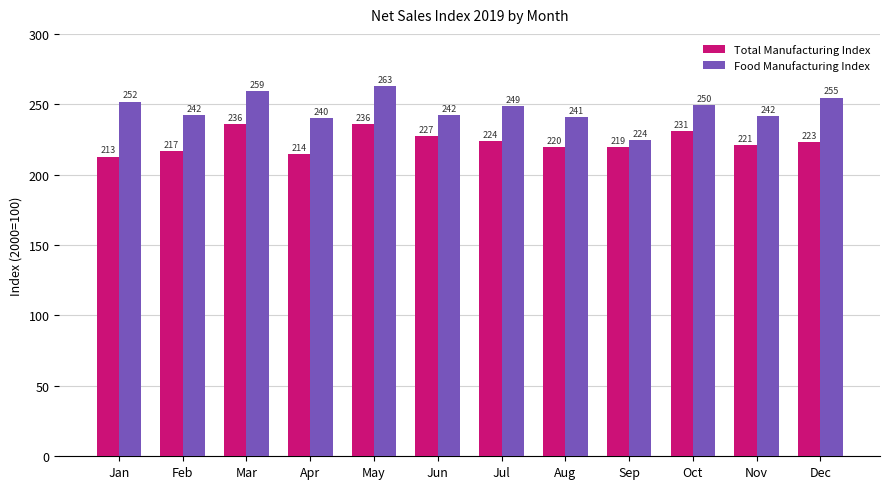

What is the value of the Total Manufacturing Index bar at the 10th from the left?

231.0